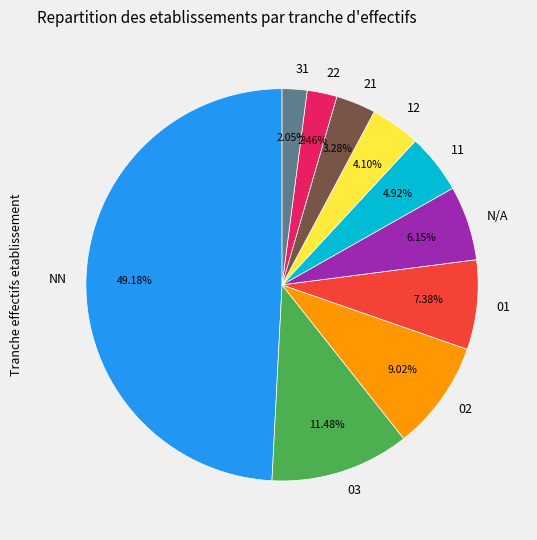

Between N/A and 21, which is larger?

N/A